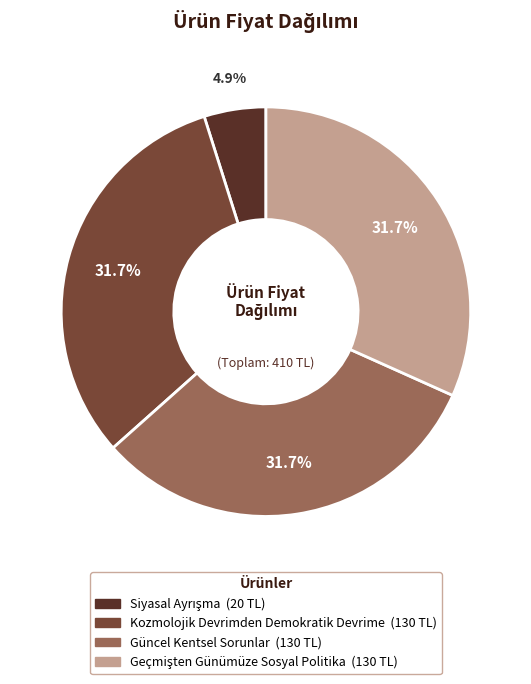

To the nearest percent, what is the average slice percentage?

25%